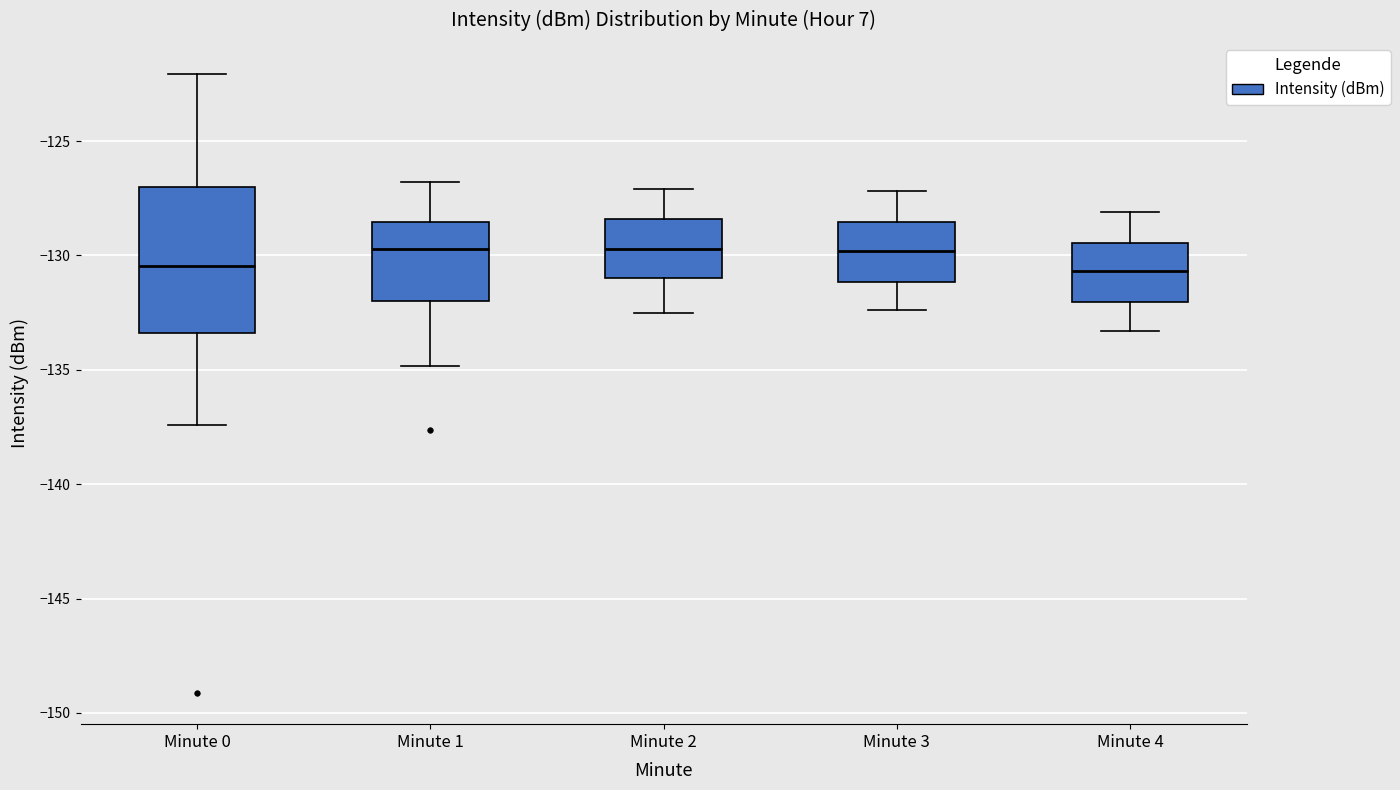

Reading left to right, read every box against the y-axis: the position of its median line, the range the box covers, and the ends of its whiskers. The values are not printed on the chart, so give them approximately, as read against the axis.

Minute 0: median -130.5, box -133.5 to -127.0, whiskers -137.5 to -122.0
Minute 1: median -129.5, box -132.0 to -128.5, whiskers -135.0 to -127.0
Minute 2: median -129.5, box -131.0 to -128.5, whiskers -132.5 to -127.0
Minute 3: median -130.0, box -131.0 to -128.5, whiskers -132.5 to -127.0
Minute 4: median -130.5, box -132.0 to -129.5, whiskers -133.5 to -128.0